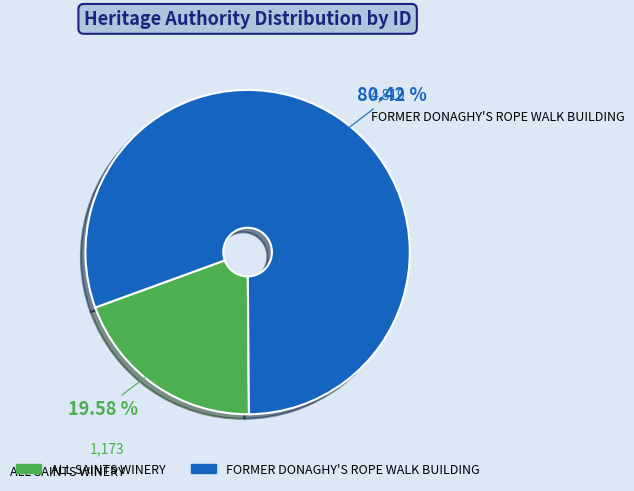

Is it true that ALL SAINTS WINERY is 20% of the pie?

True